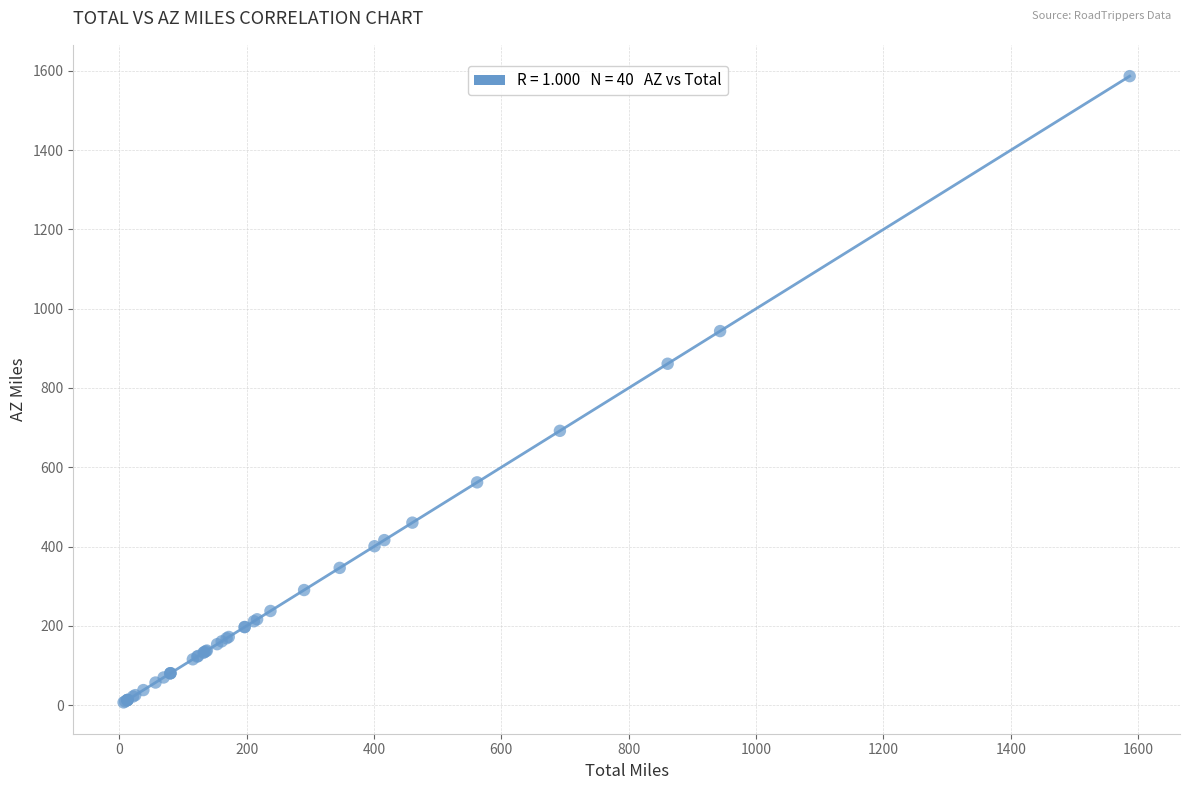

What Y value in the scatter plot is closest to 796?

861.1